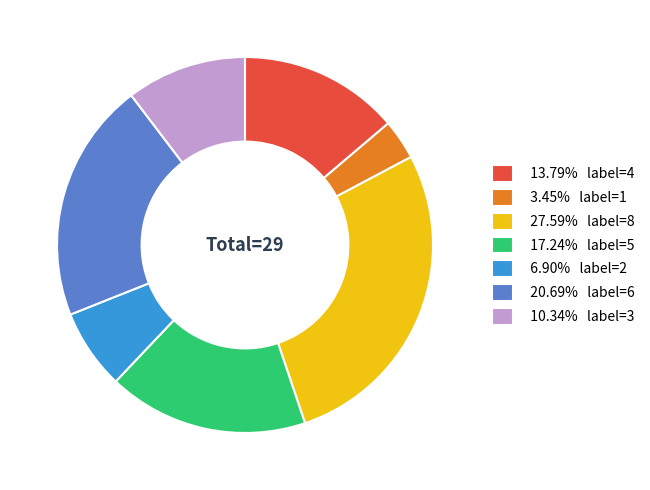

Approximately how many times larger is the value at 6.90% label=2 compared to 20.69% label=6?

0.3